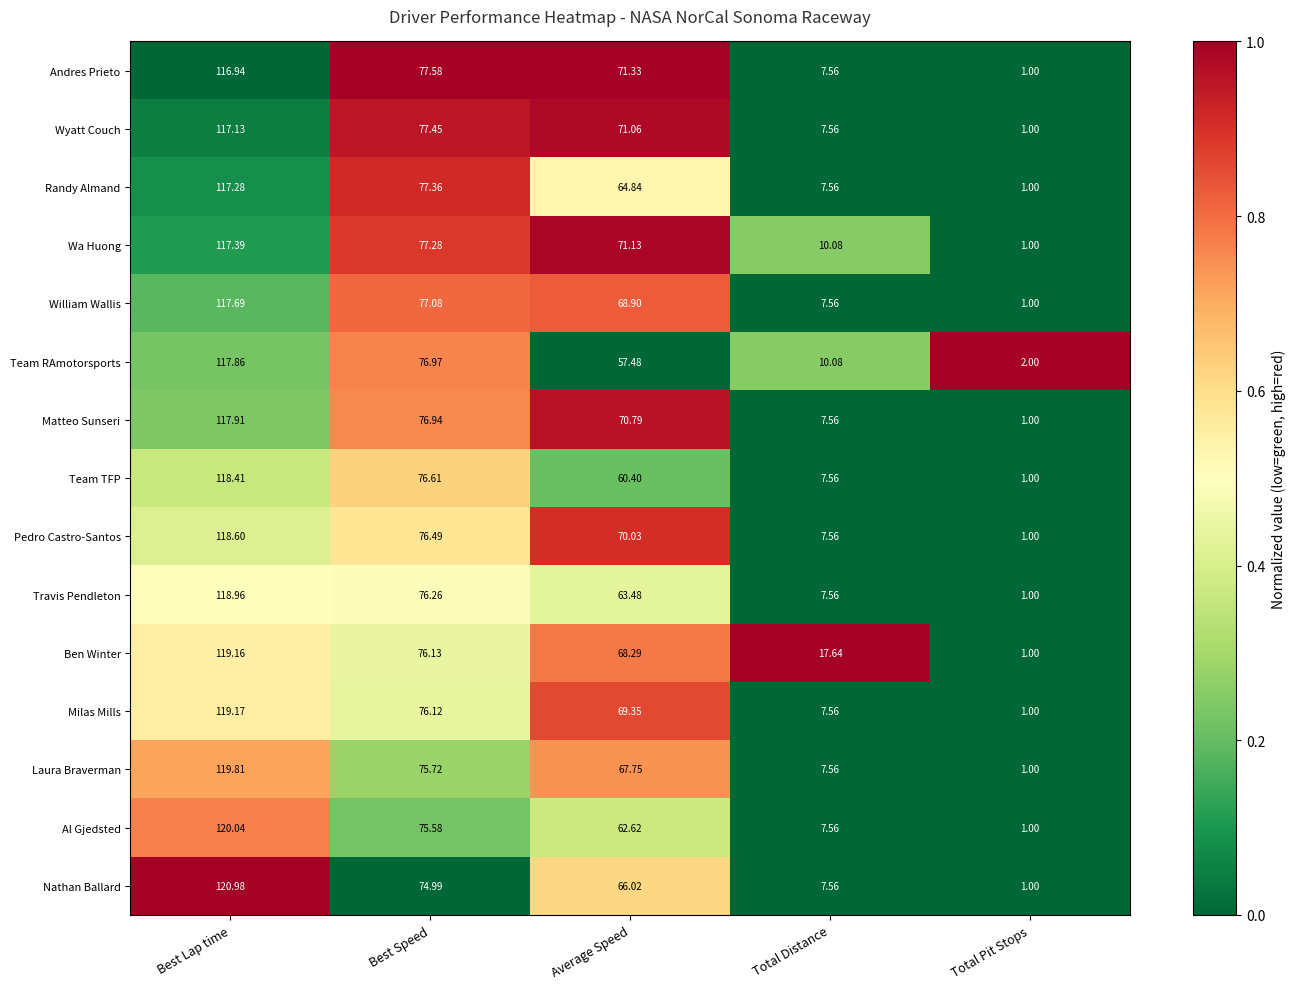

Which series has the widest spread of values?

Nathan Ballard